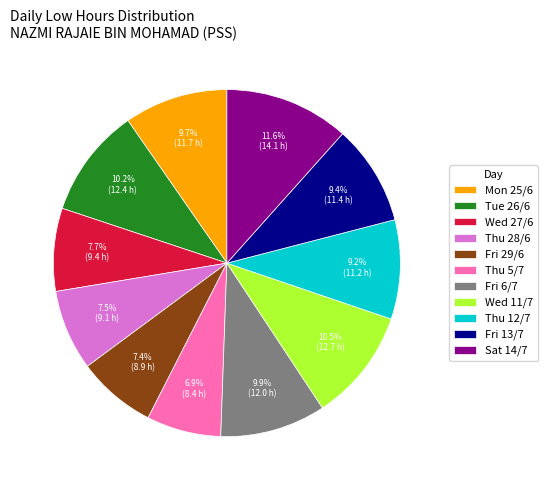

Is Fri 13/7 the majority of the pie?

No